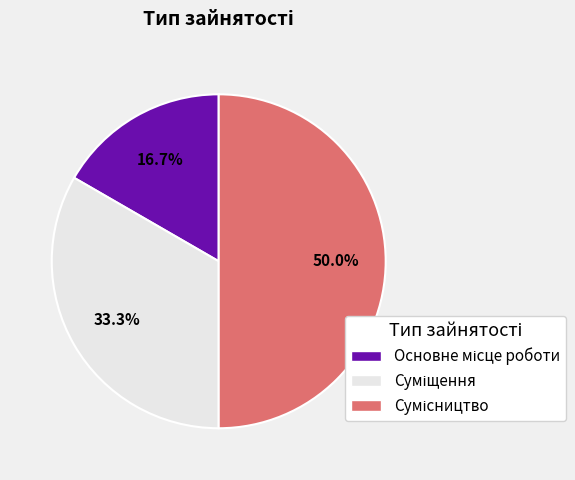

To the nearest percent, what is the difference between the largest and smallest slice percentages?

33%